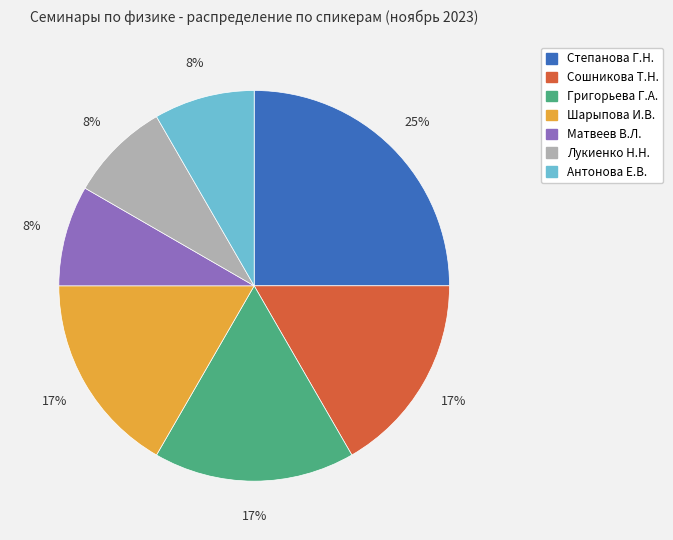

To the nearest percent, what is the average slice percentage?

14%